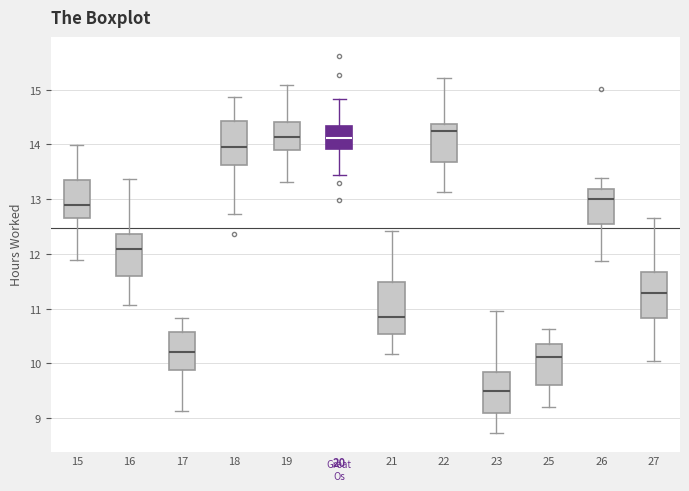

Where is the lower edge of the box at x = 27 on the y-axis? The values are not printed on the chart, so give them approximately, as read against the axis.

10.8